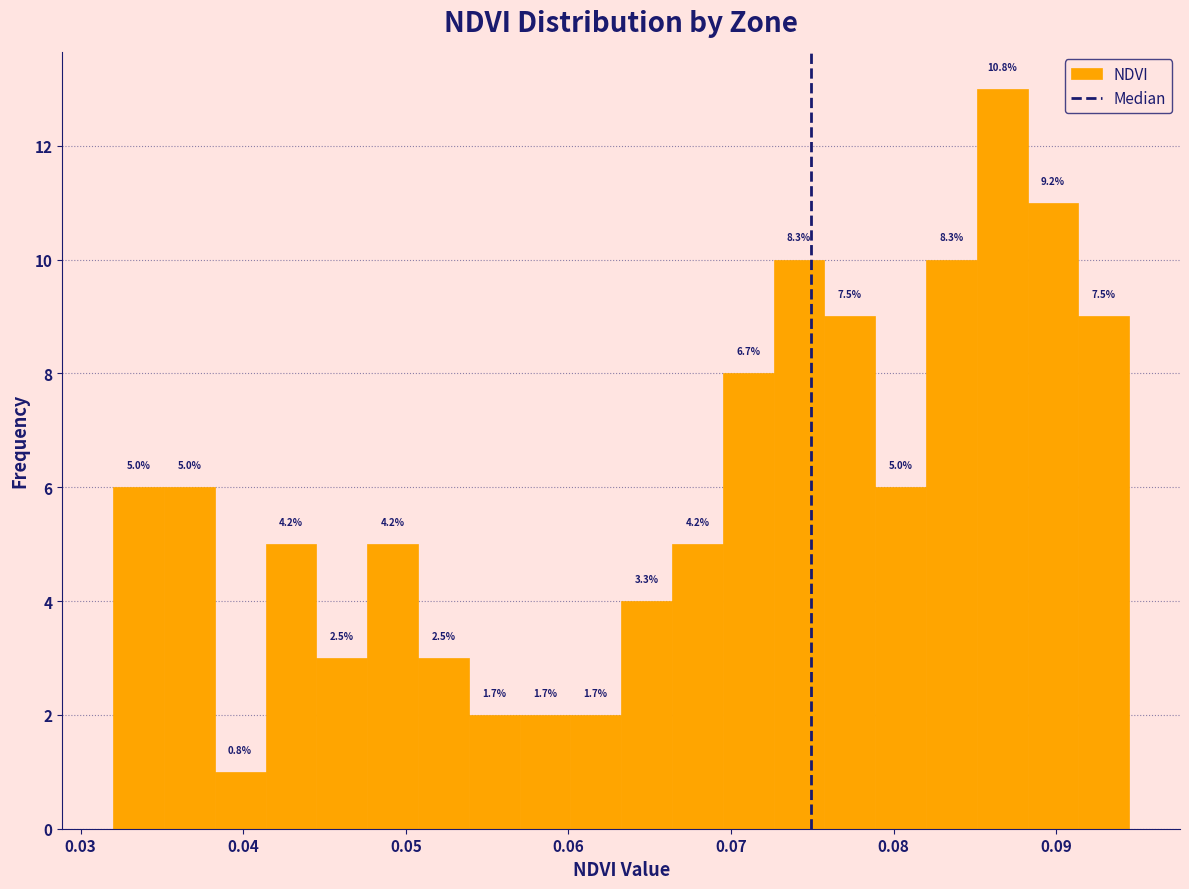

Read against the x-axis, roughly where is the centre of the tallest bar?

0.087